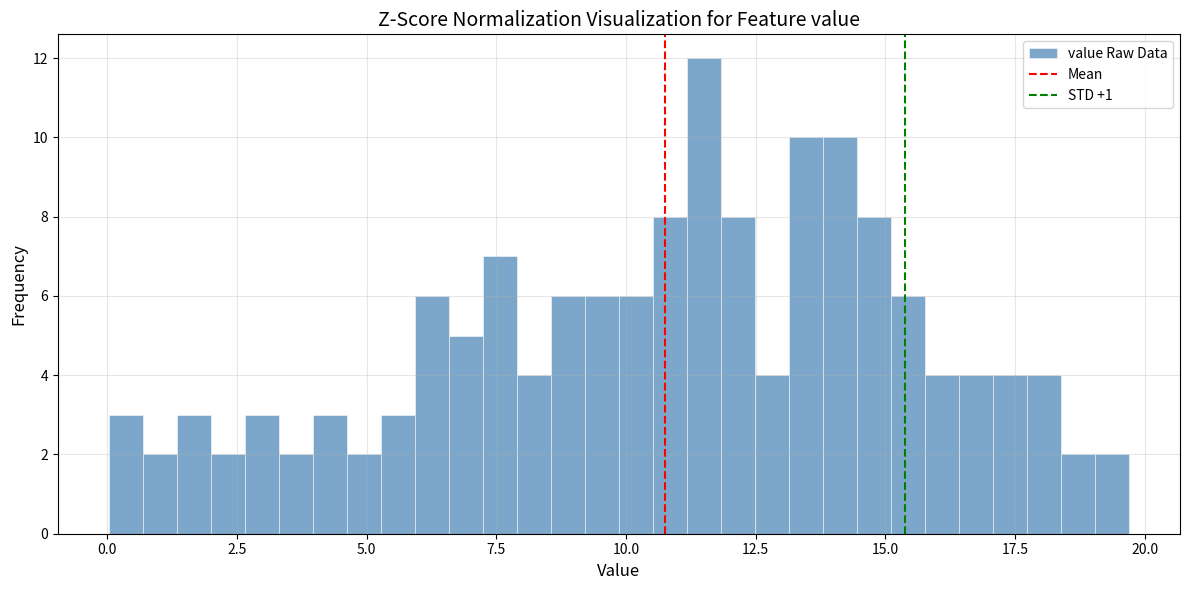

Read against the x-axis, roughly where is the centre of the tallest bar?

11.5